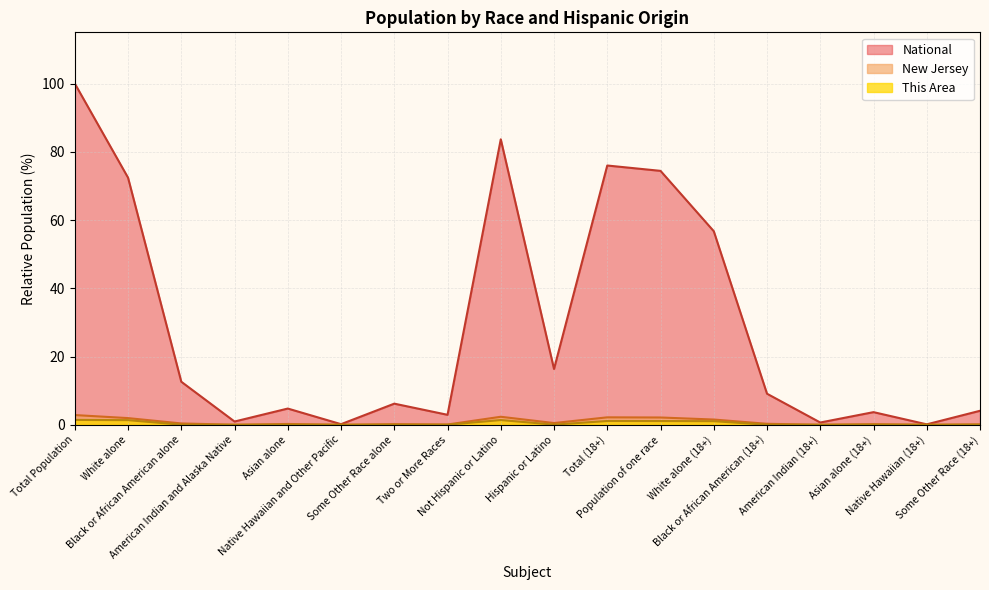

How many data points in National are less than 9?

9